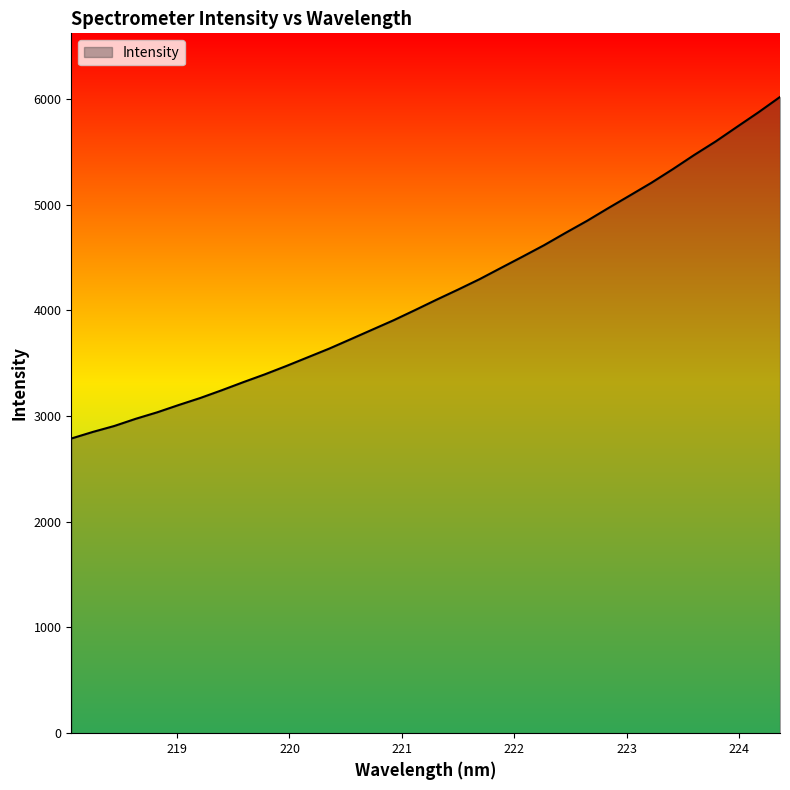

What is the average value?

4172.5